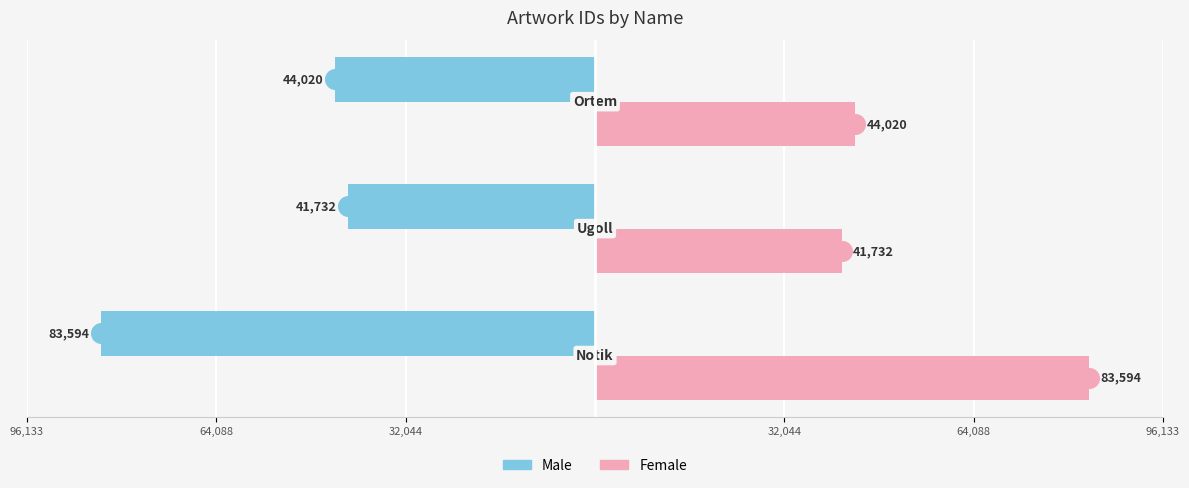

Which series has the largest total across all categories?

Female